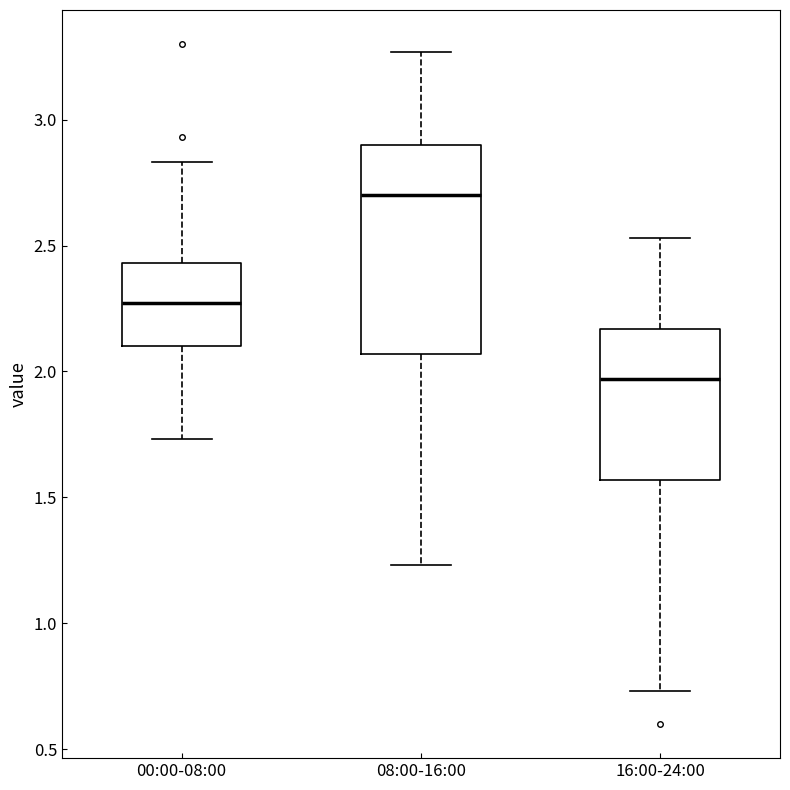

Reading left to right, read every box against the y-axis: the position of its median line, the range the box covers, and the ends of its whiskers. The values are not printed on the chart, so give them approximately, as read against the axis.

00:00-08:00: median 2.25, box 2.10 to 2.45, whiskers 1.75 to 2.85
08:00-16:00: median 2.70, box 2.05 to 2.90, whiskers 1.25 to 3.25
16:00-24:00: median 1.95, box 1.55 to 2.15, whiskers 0.75 to 2.55